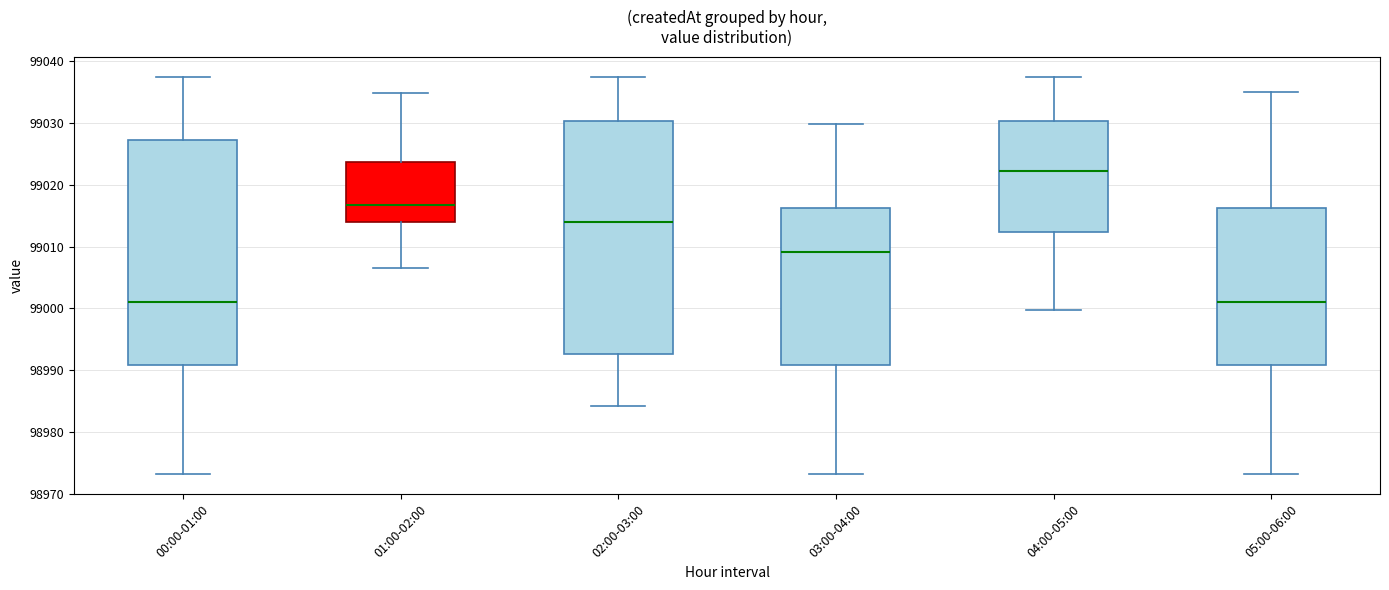

Comparing the boxes themselves (not the whiskers), which one is the tallest?

02:00-03:00